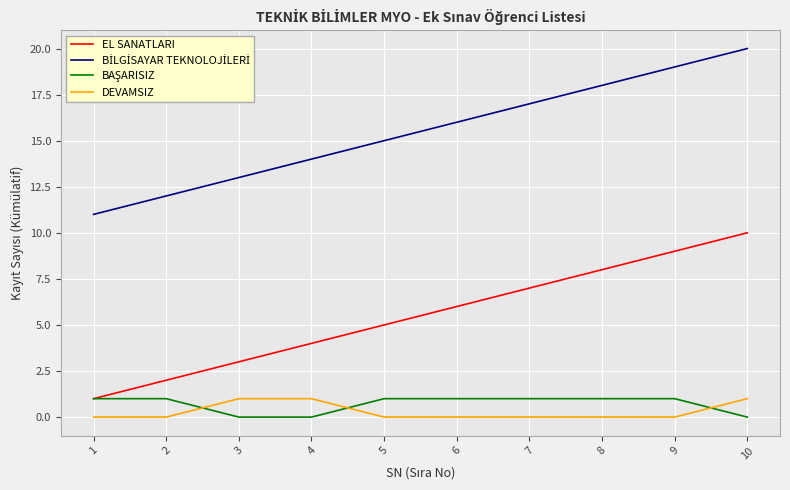

Which category has the highest value across all series?

10